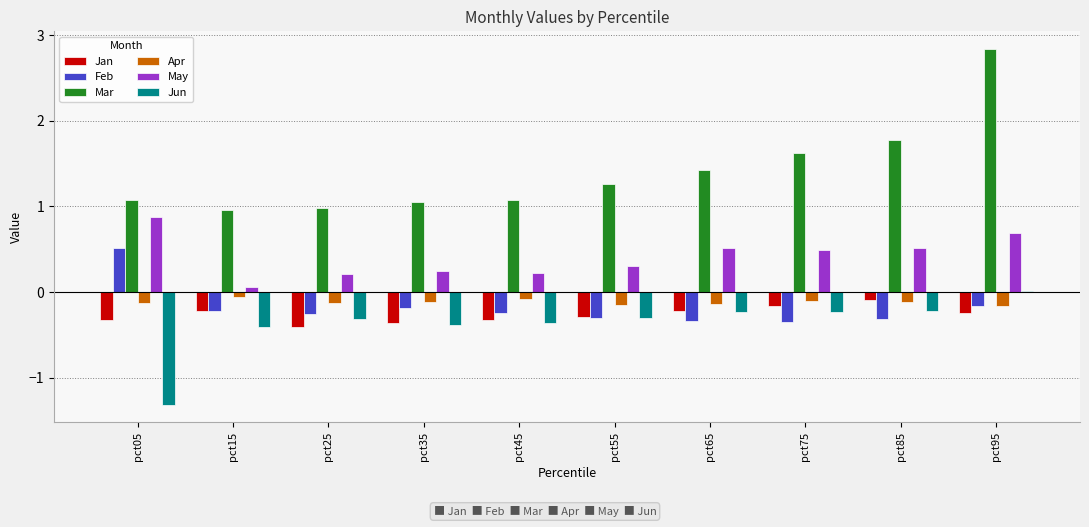

At which category is the sum across all series the highest?

pct95